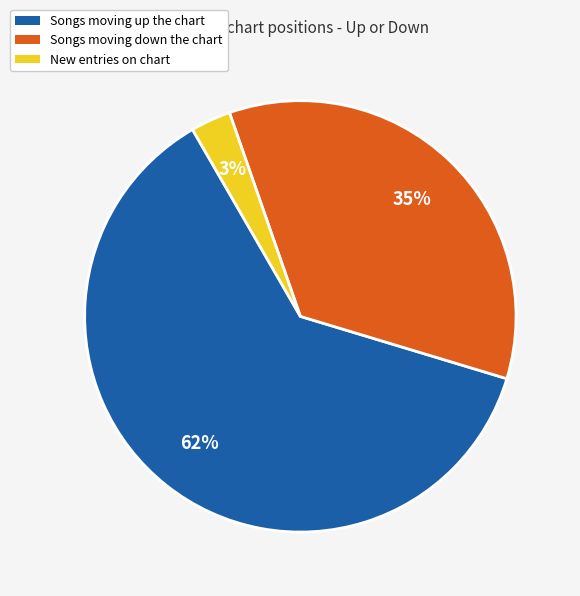

Is there any slice that represents more than half of the pie?

Yes